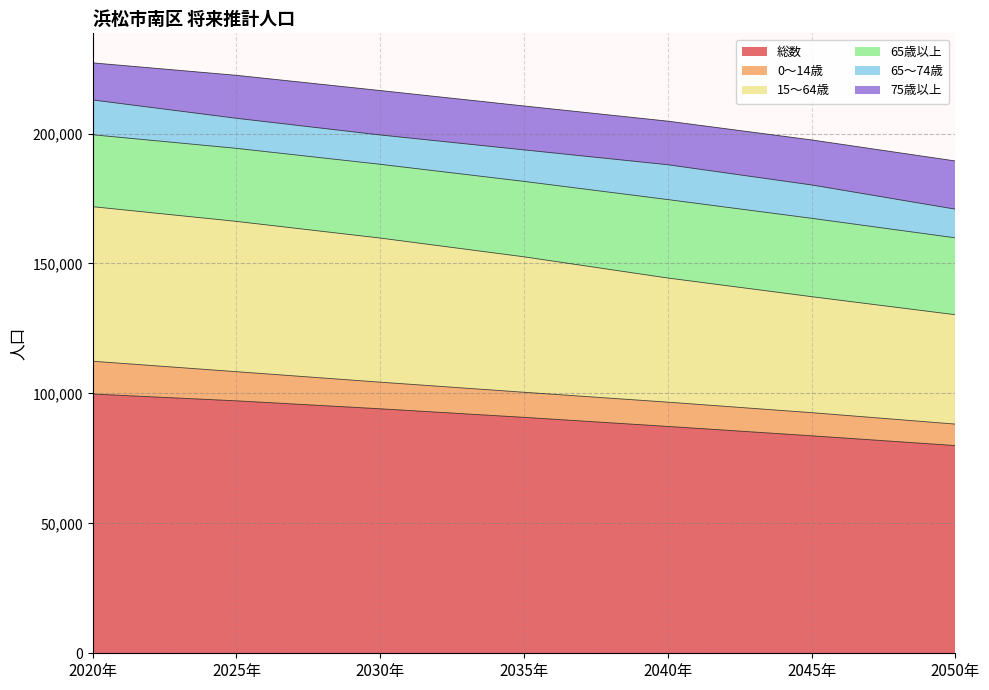

At which category is the sum across all series the highest?

2020年